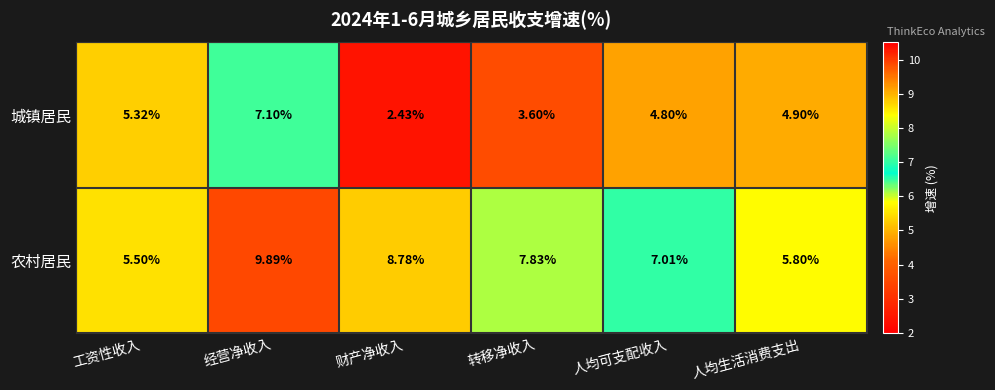

Rank the series at 人均生活消费支出 from highest to lowest value.

农村居民, 城镇居民